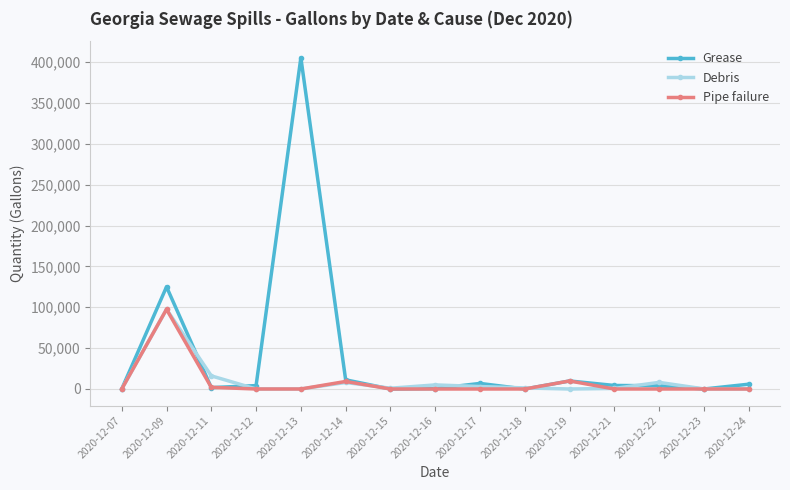

What is the maximum value shown in the chart?

405240